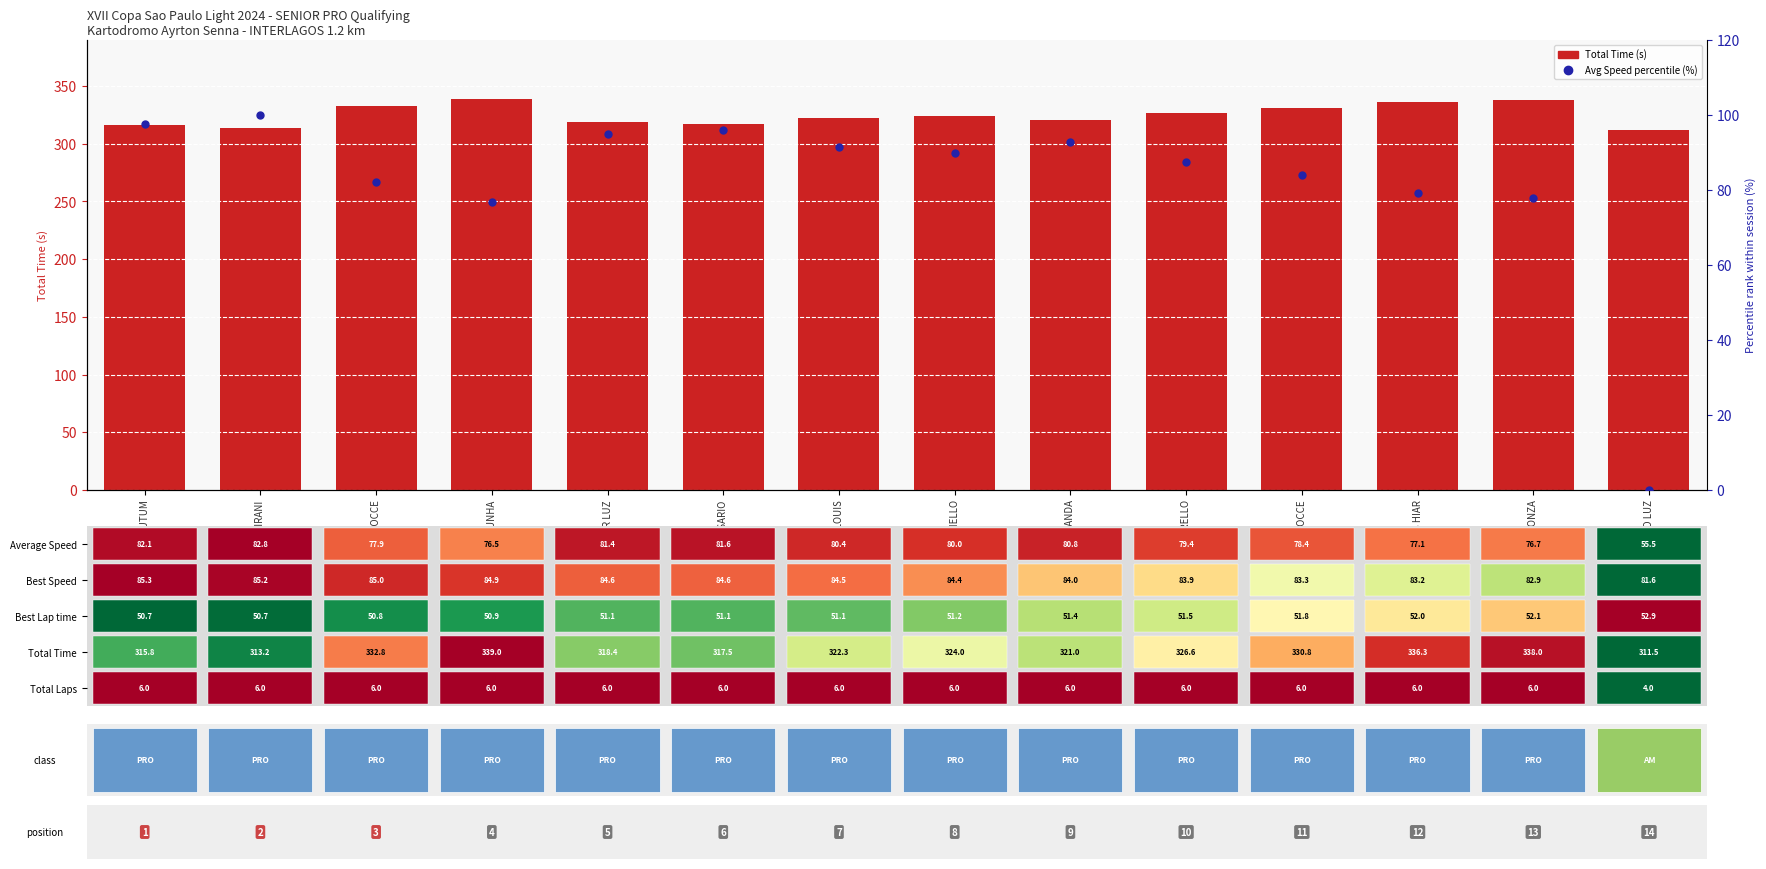

Read the Avg Speed percentile (%) value at RAFAEL PASTORELLO.

87.6